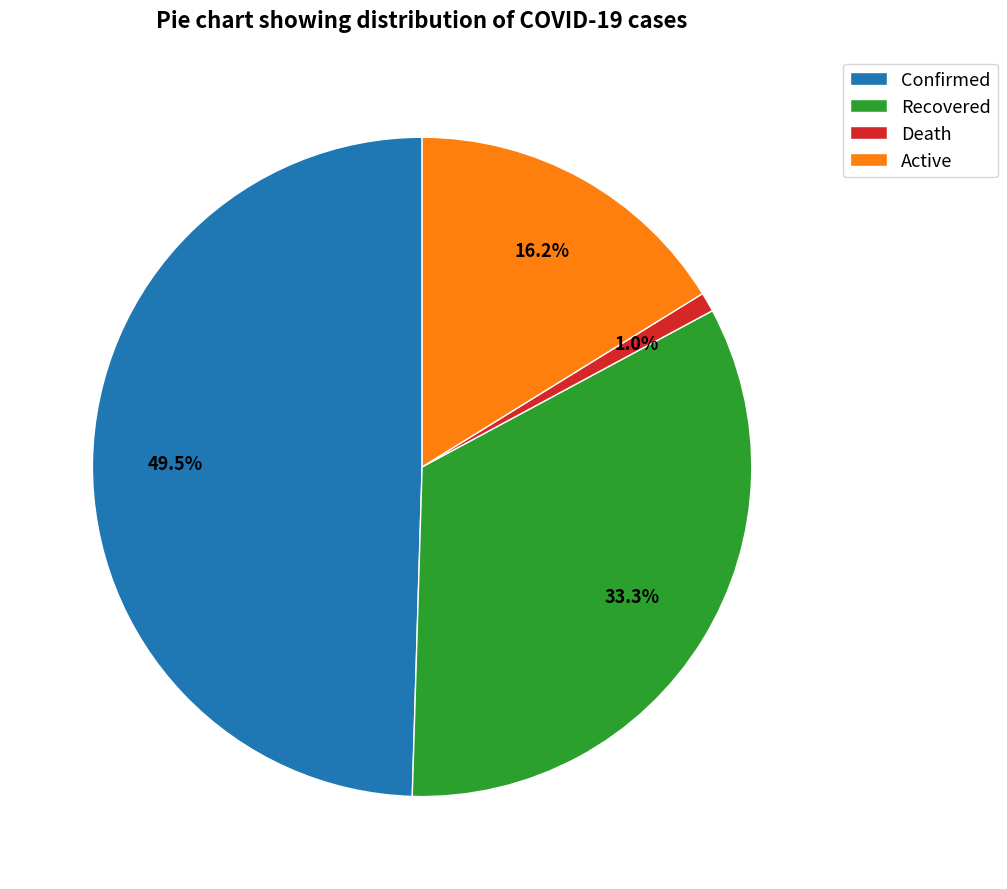

Which has a higher value, Recovered or Confirmed?

Confirmed